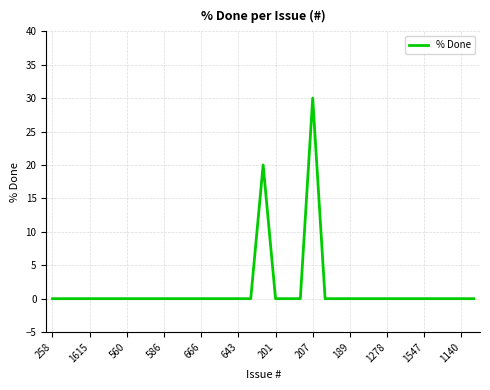

What is the maximum value shown in the chart?

30